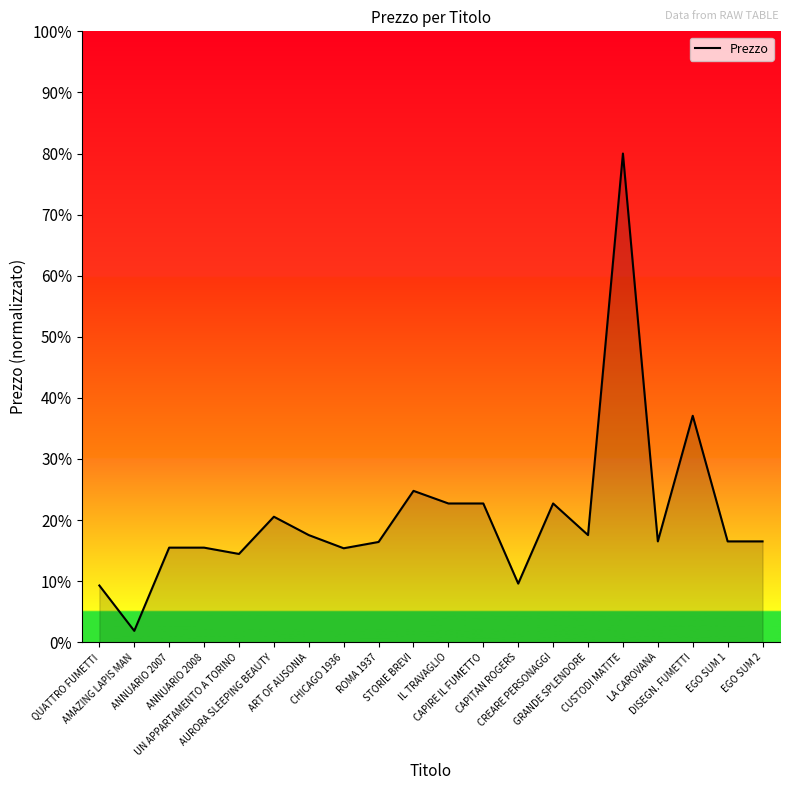

At which category does the chart reach its minimum across all series?

AMAZING LAPIS MAN